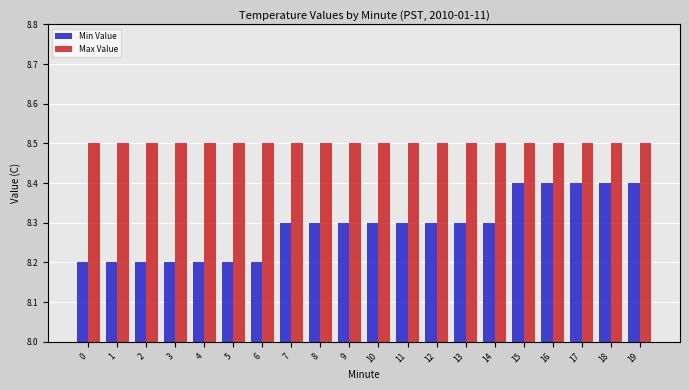

The value of Max Value at 9 is 13.8. True or false?

False